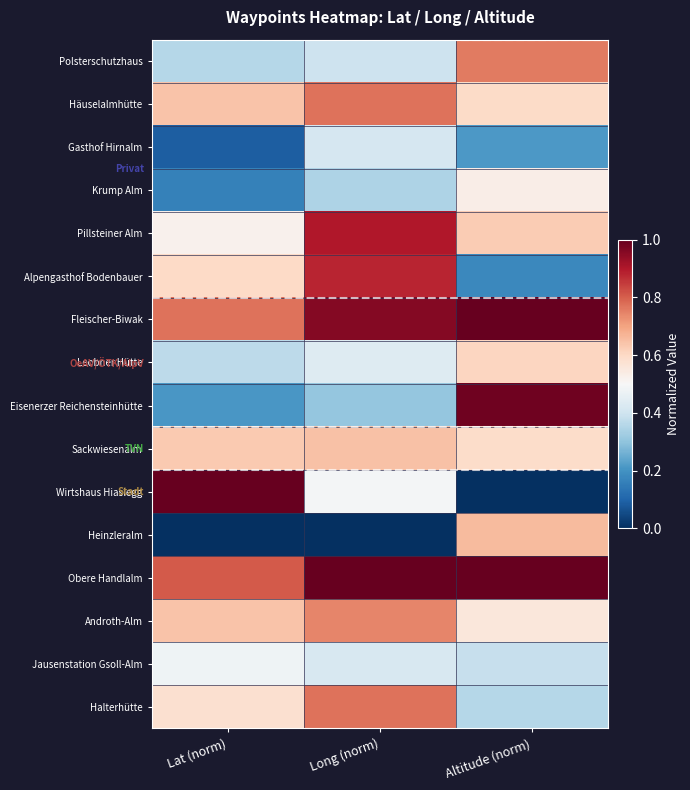

Which series has the largest range (max minus min)?

Wirtshaus Hiaslegg